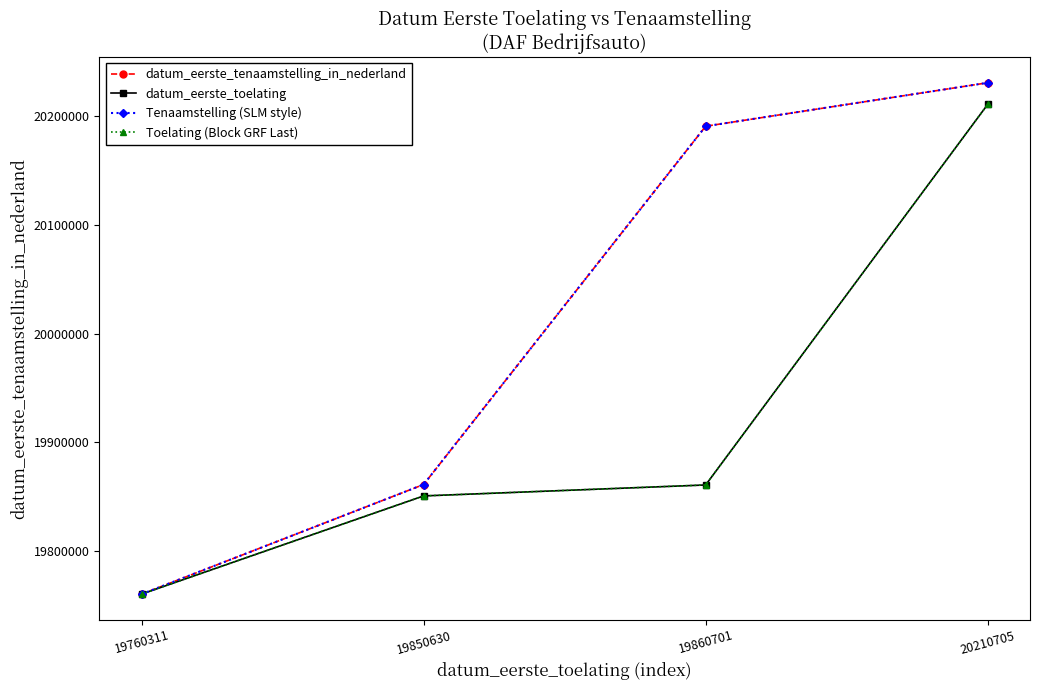

Is this an area chart (filled region under the line)?

No